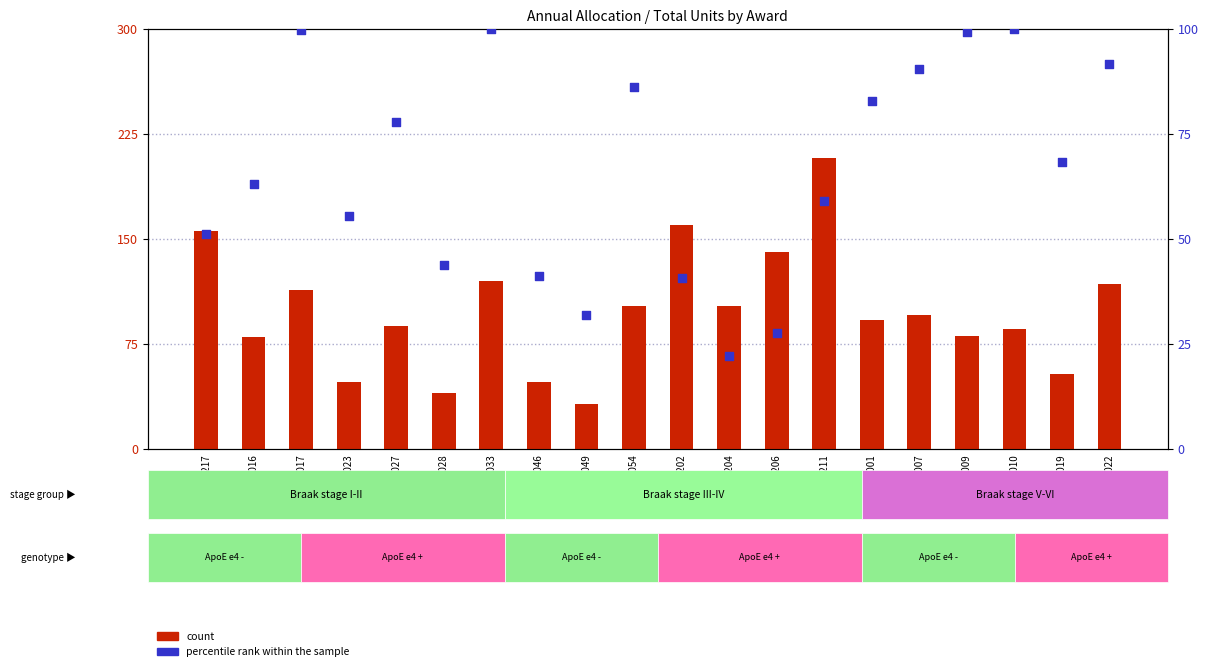

Which series reaches the maximum Y coordinate?

count